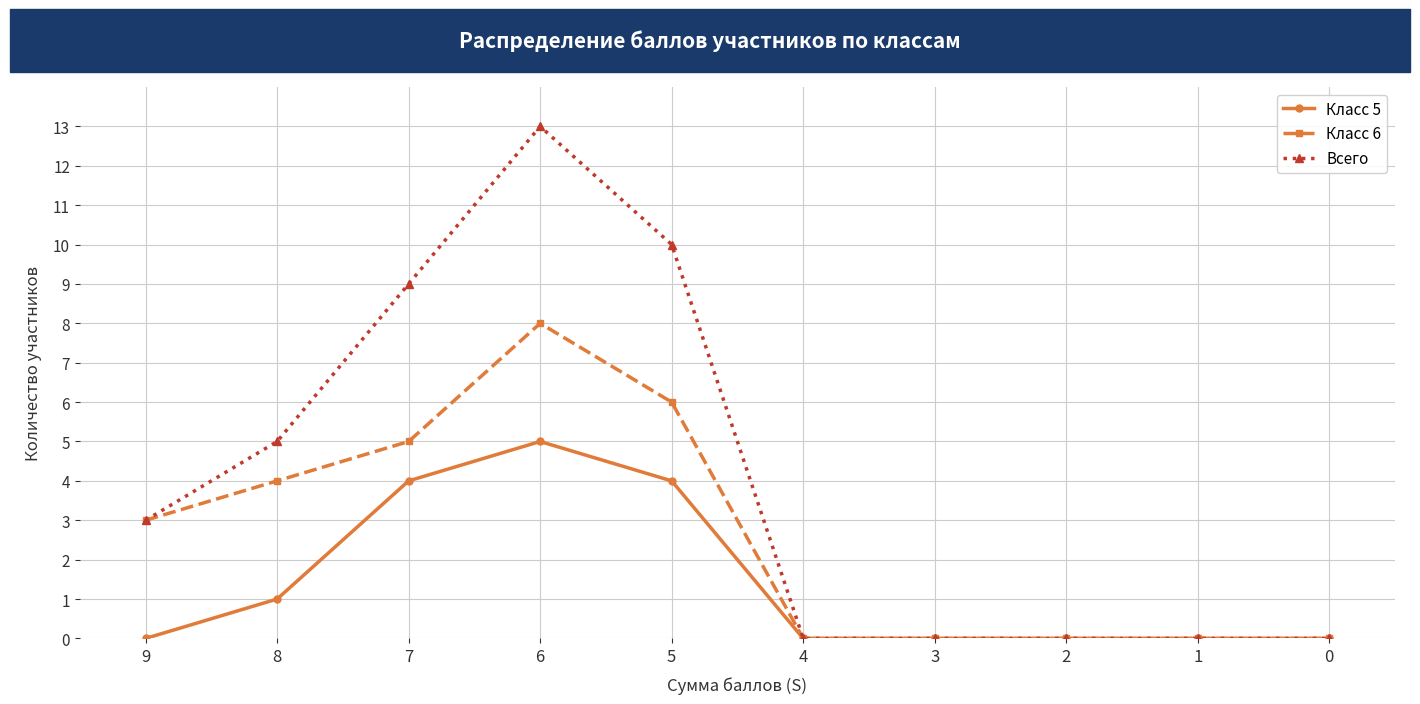

How many data points does each series have?

10